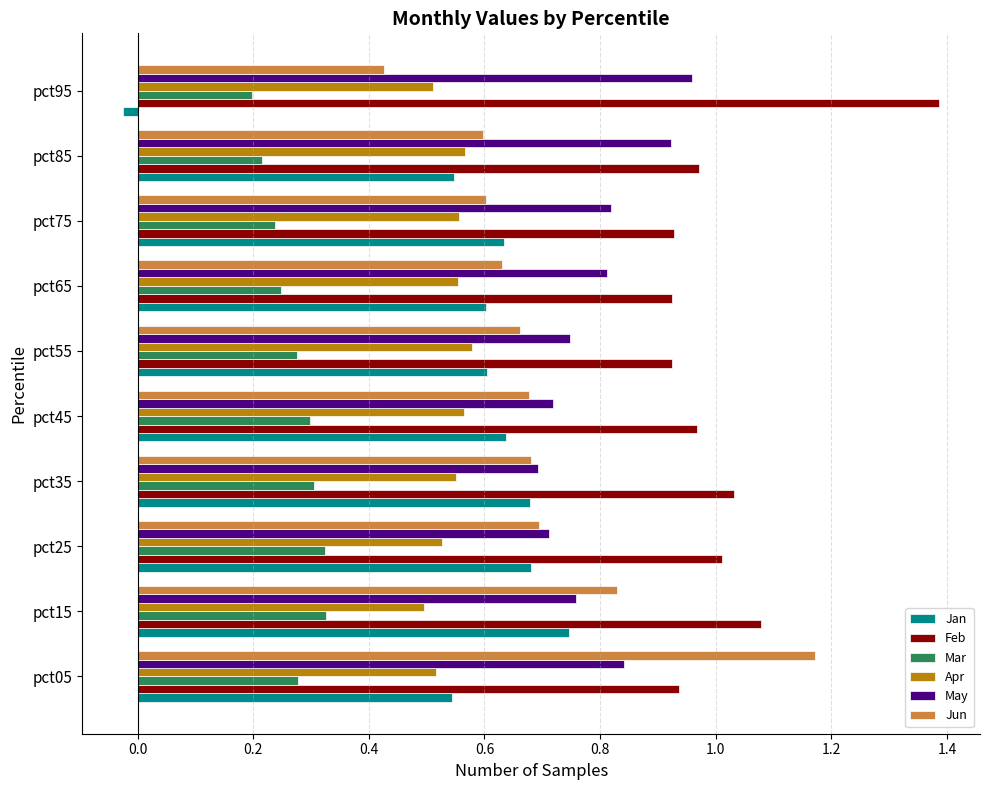

At which category does the chart reach its peak across all series?

pct95